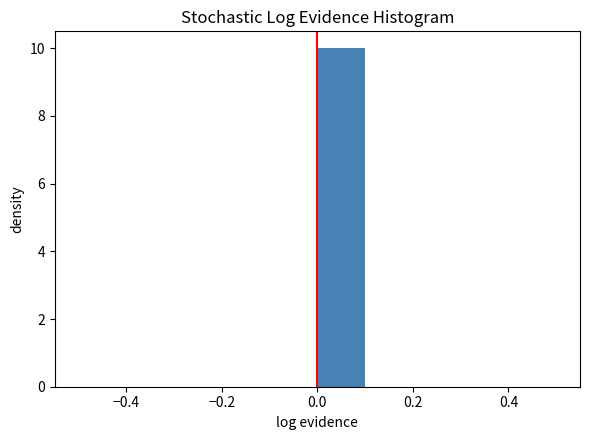

Reading left to right, list every bar in this chart as the range it spans on the x-axis followed by its height. The values are not printed on the chart, so give them approximately, as read against the axis.

-0.5 to -0.4: 0
-0.4 to -0.3: 0
-0.3 to -0.2: 0
-0.2 to -0.1: 0
-0.1 to 0.0: 0
0.0 to 0.1: 10
0.1 to 0.2: 0
0.2 to 0.3: 0
0.3 to 0.4: 0
0.4 to 0.5: 0